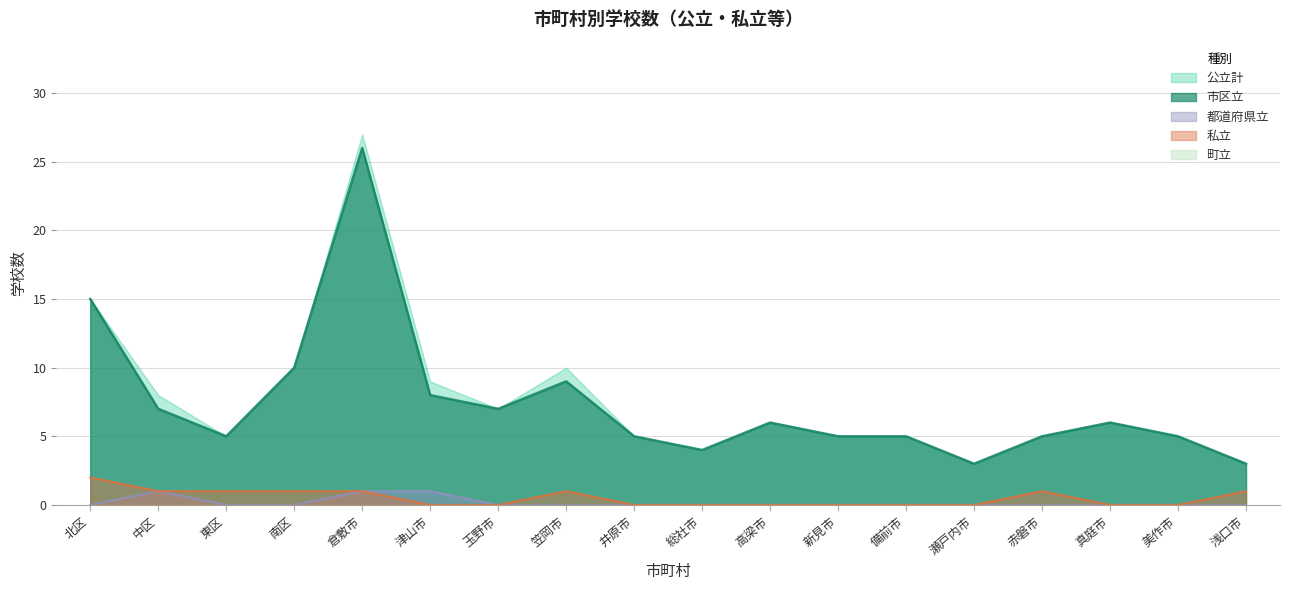

How many interior local valleys does the 公立計 series have?

4